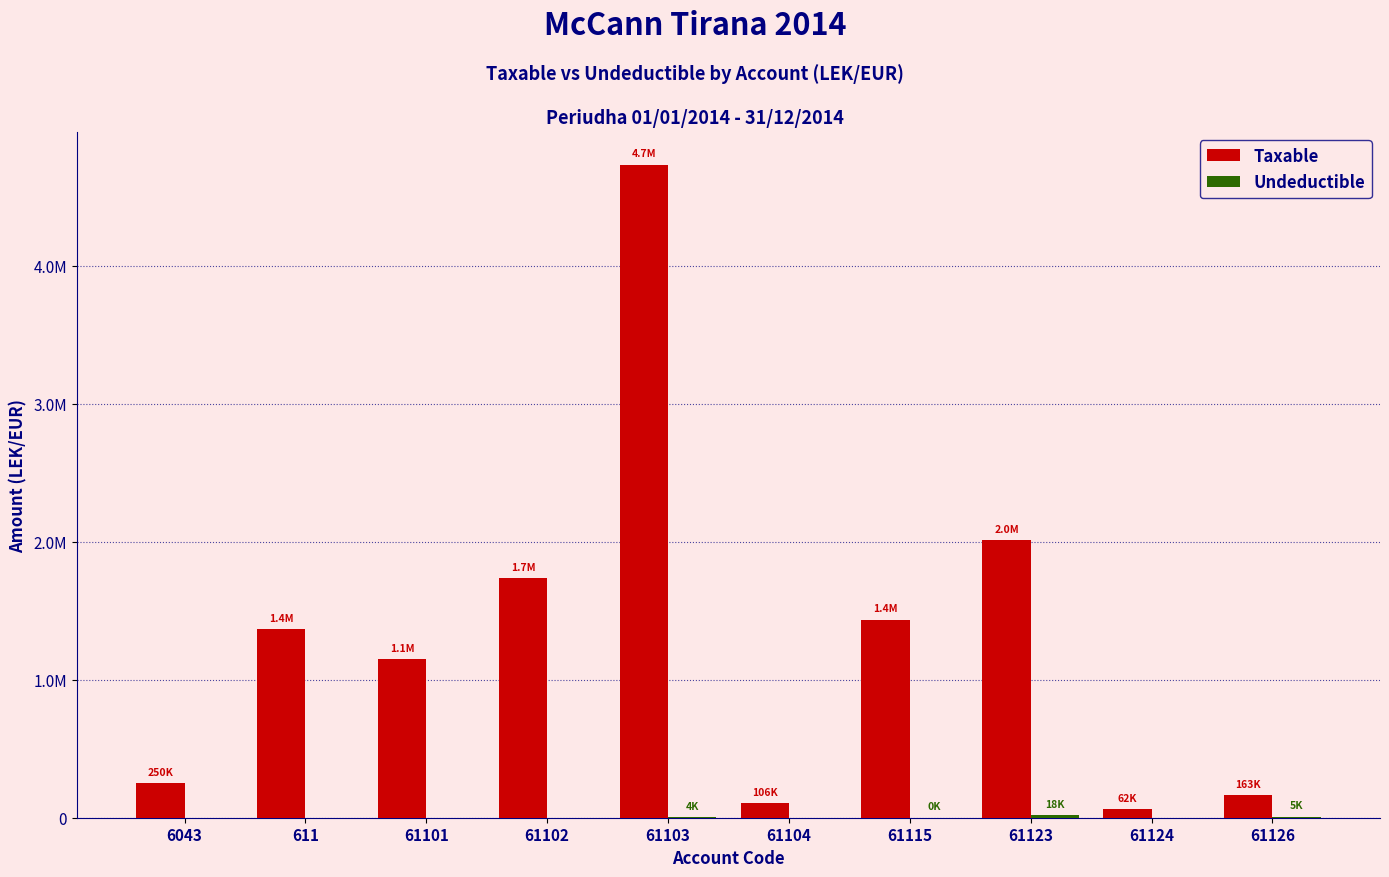

Are the bars grouped side by side (vs. stacked)?

Yes